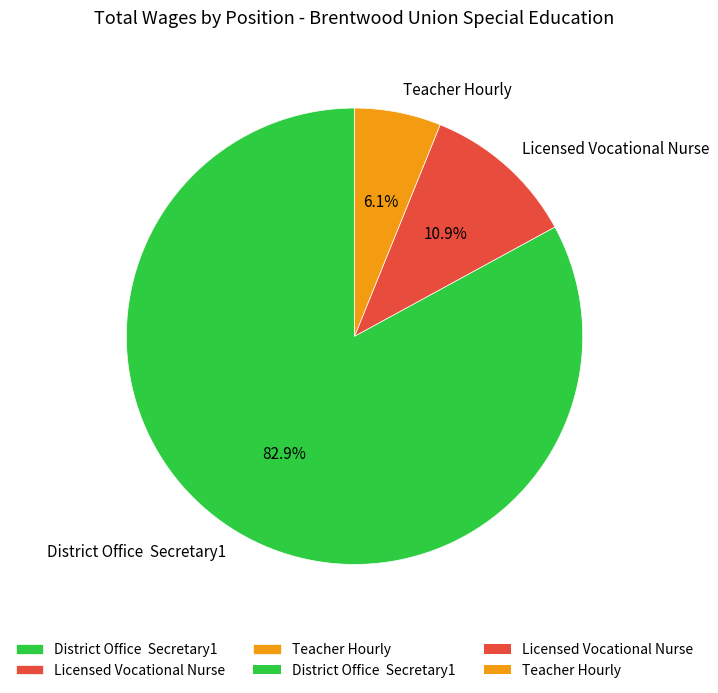

How many segments does this pie chart have?

3